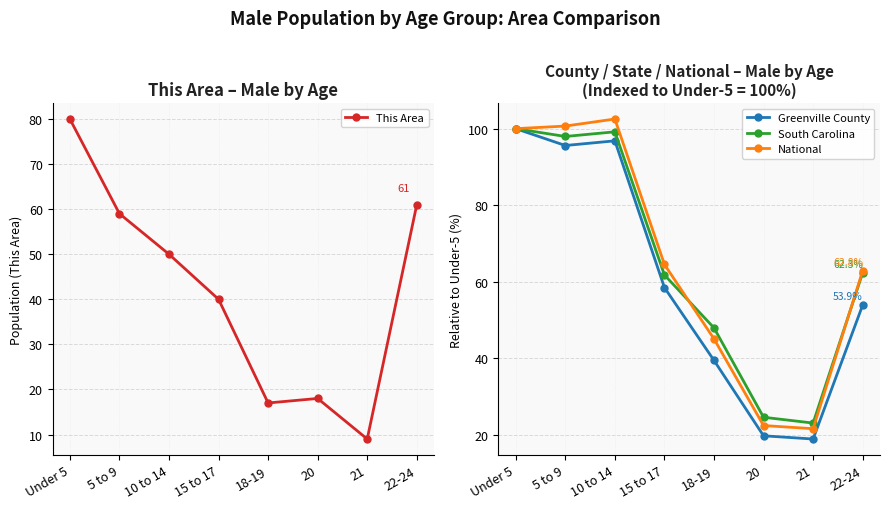

Is the value of South Carolina at 20 greater than the value of National at 10 to 14?

No